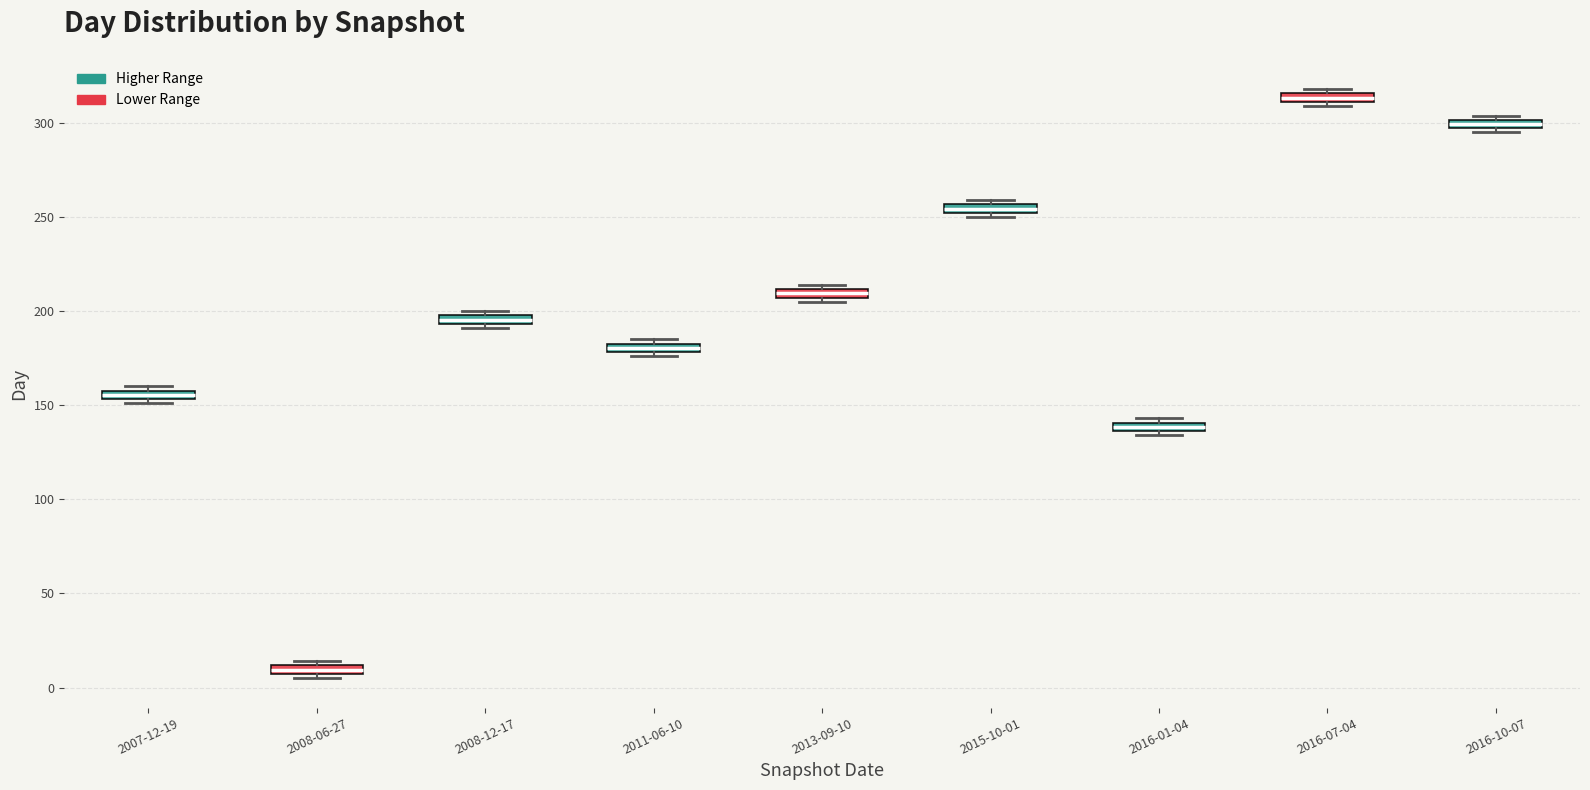

Which box's median line is the highest?

2016-07-04